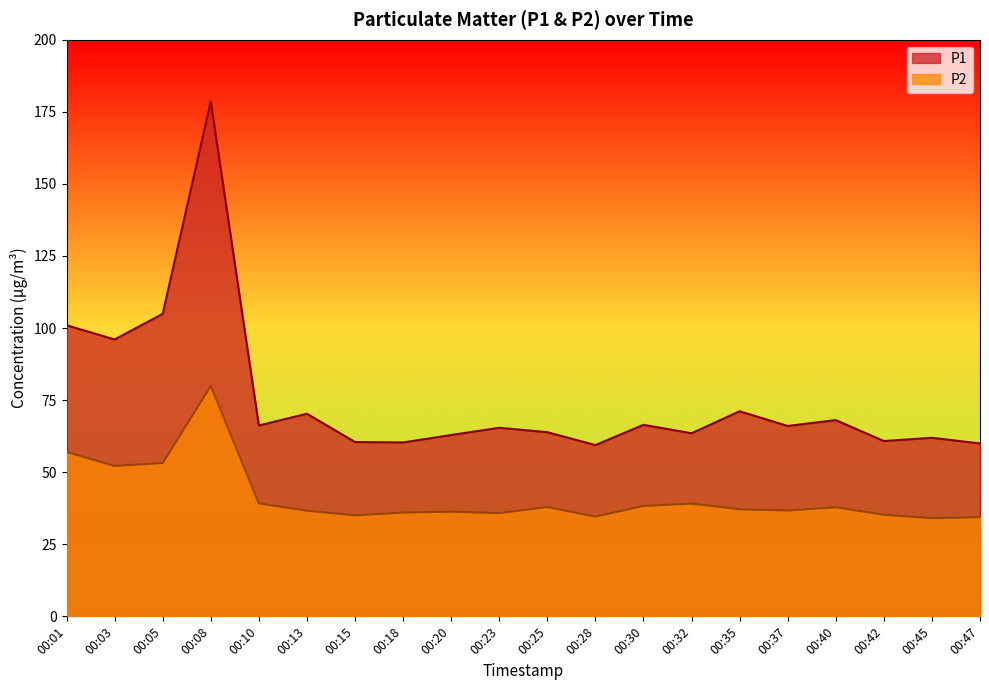

True or false: P1 has more than 2 points higher than both neighbors.

True